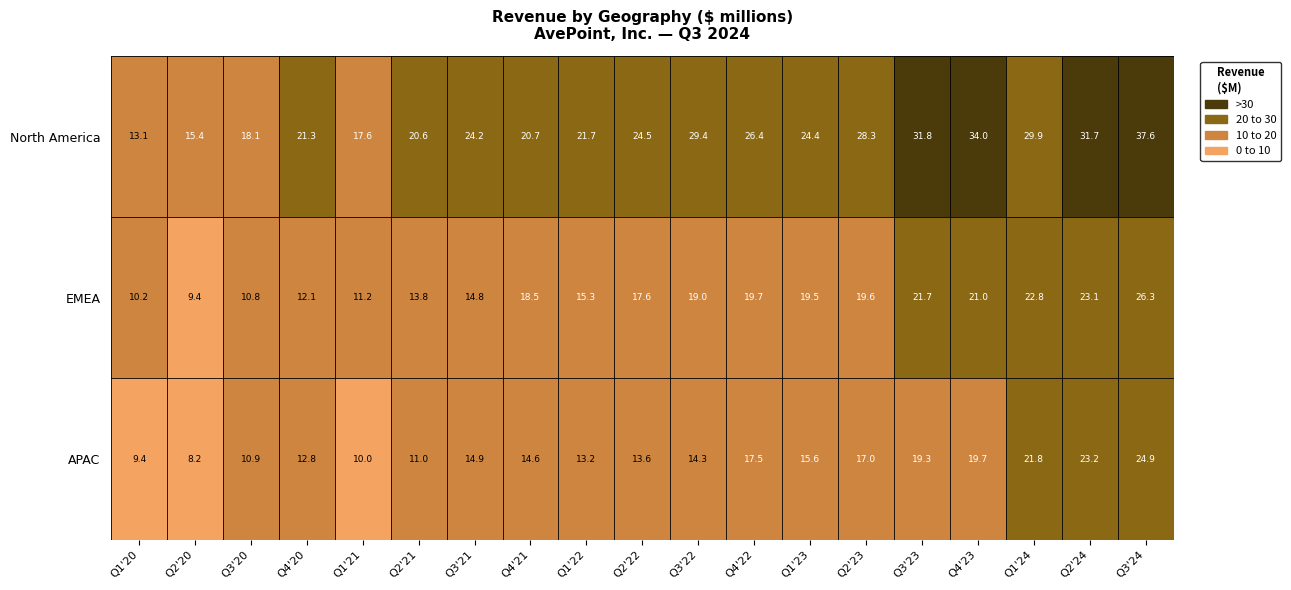

The EMEA series shows 22.8 at Q1'24. True or false?

True